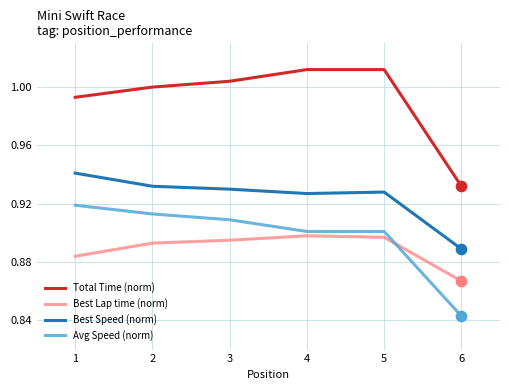

At how many categories does at least one series exceed 0?

6